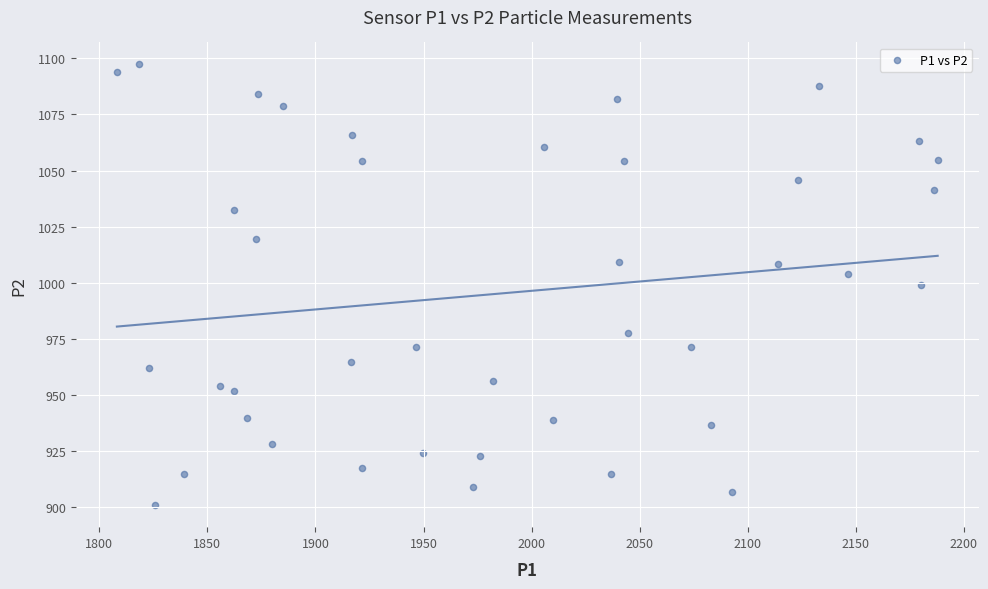

What is the range of Y values (max minus min)?

196.3